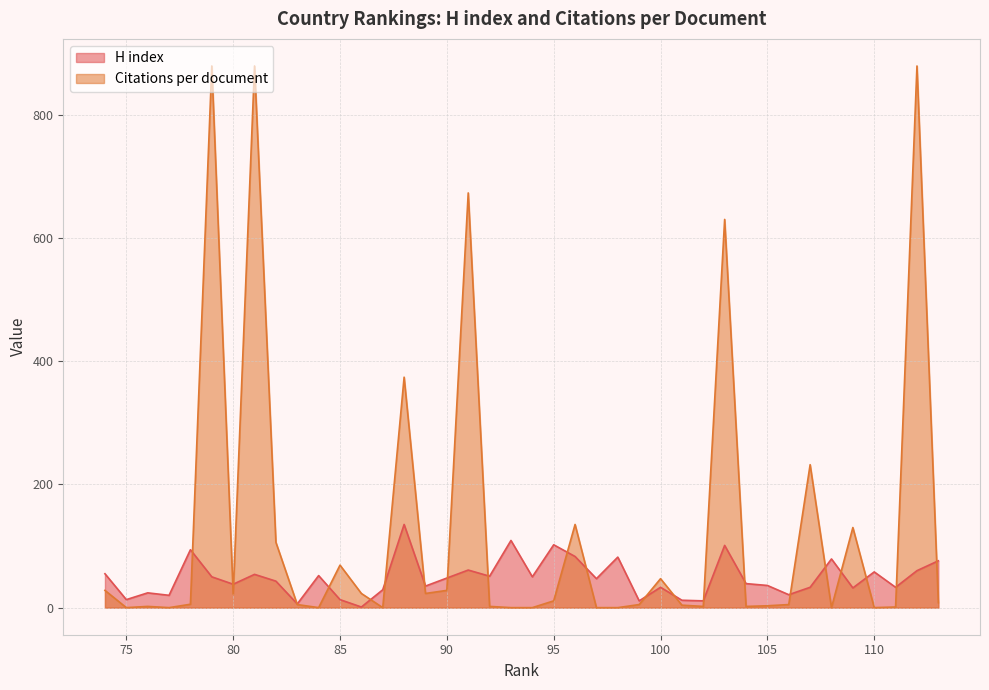

The Citations per document series shows 3.2 at 76. True or false?

False